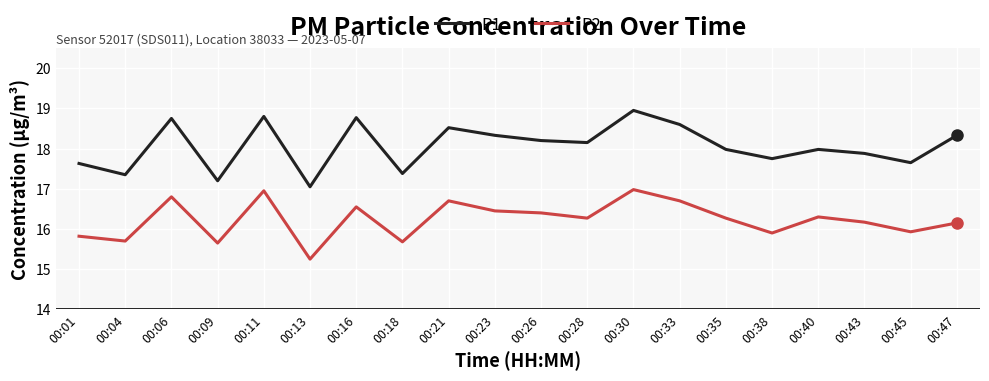

Where is the first local maximum for P1?

00:06